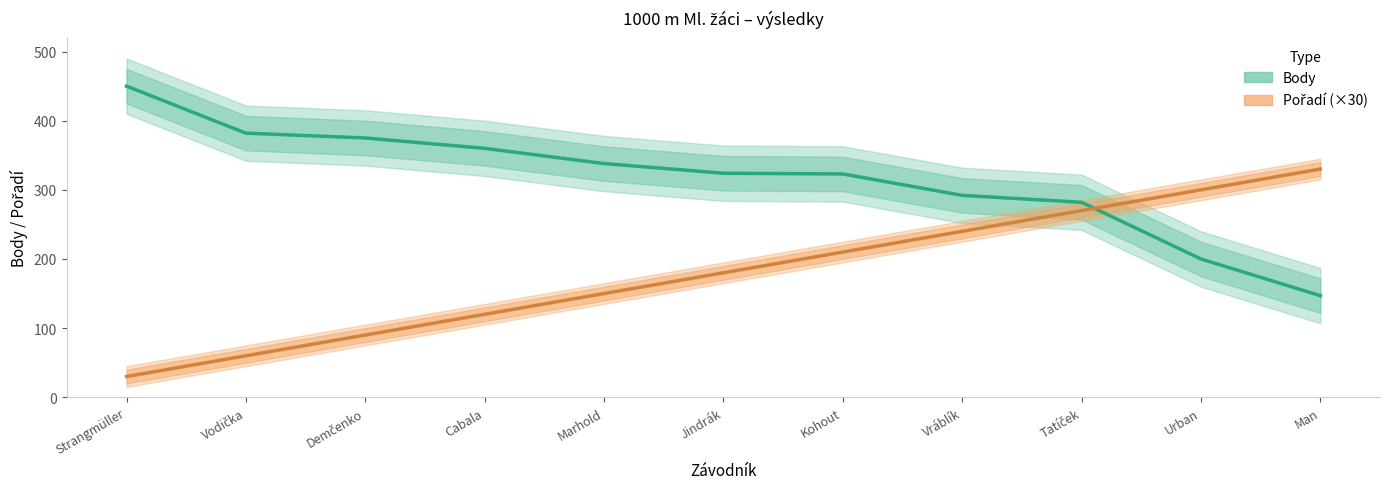

Reading left to right, list all the values displayed in this chart.

Body: Strangmüller=450	Vodička=382	Demčenko=375	Cabala=360	Marhold=338	Jindrák=324	Kohout=323	Vráblík=292	Tatíček=282	Urban=200	Man=147
Pořadí (×30): Strangmüller=30	Vodička=60	Demčenko=90	Cabala=120	Marhold=150	Jindrák=180	Kohout=210	Vráblík=240	Tatíček=270	Urban=300	Man=330